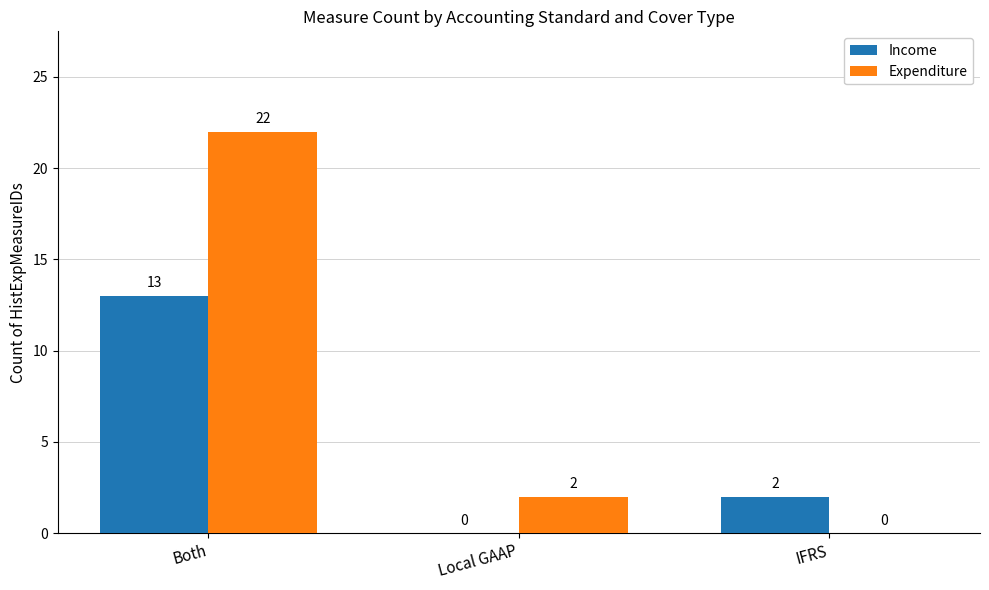

At which category is the sum across all series the highest?

Both